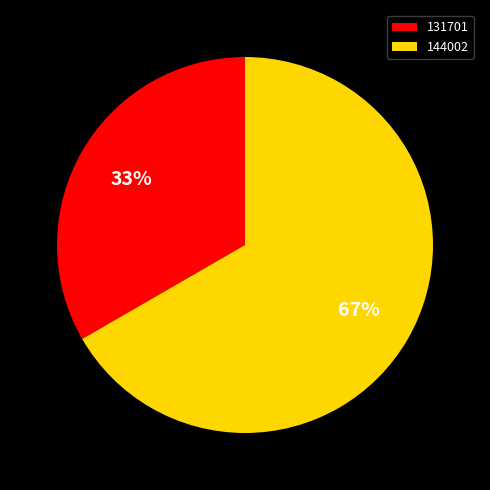

To the nearest percent, what is the average slice percentage?

50%